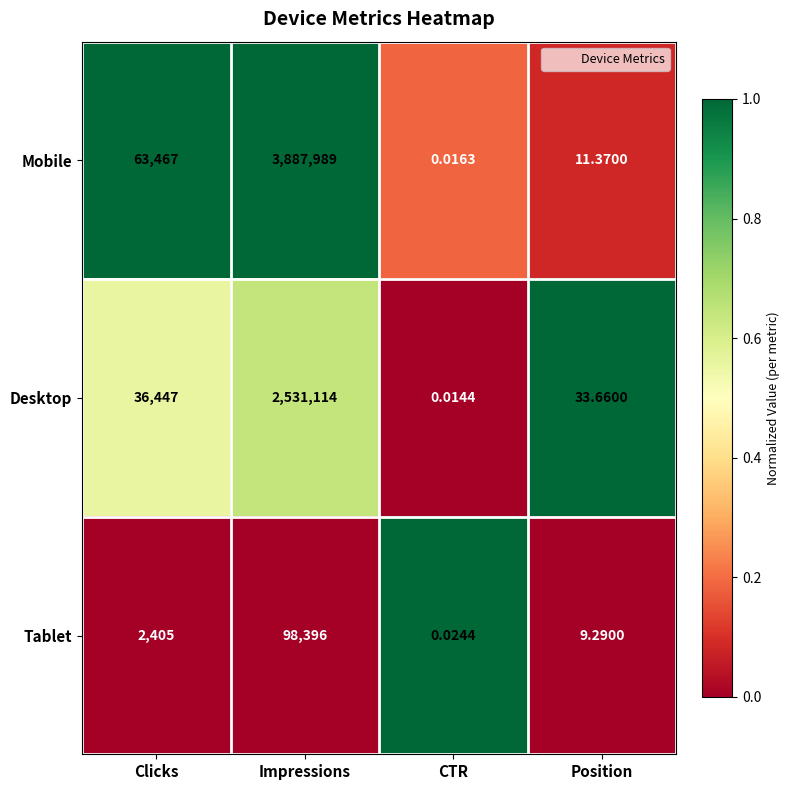

Count the number of data series in this chart.

3